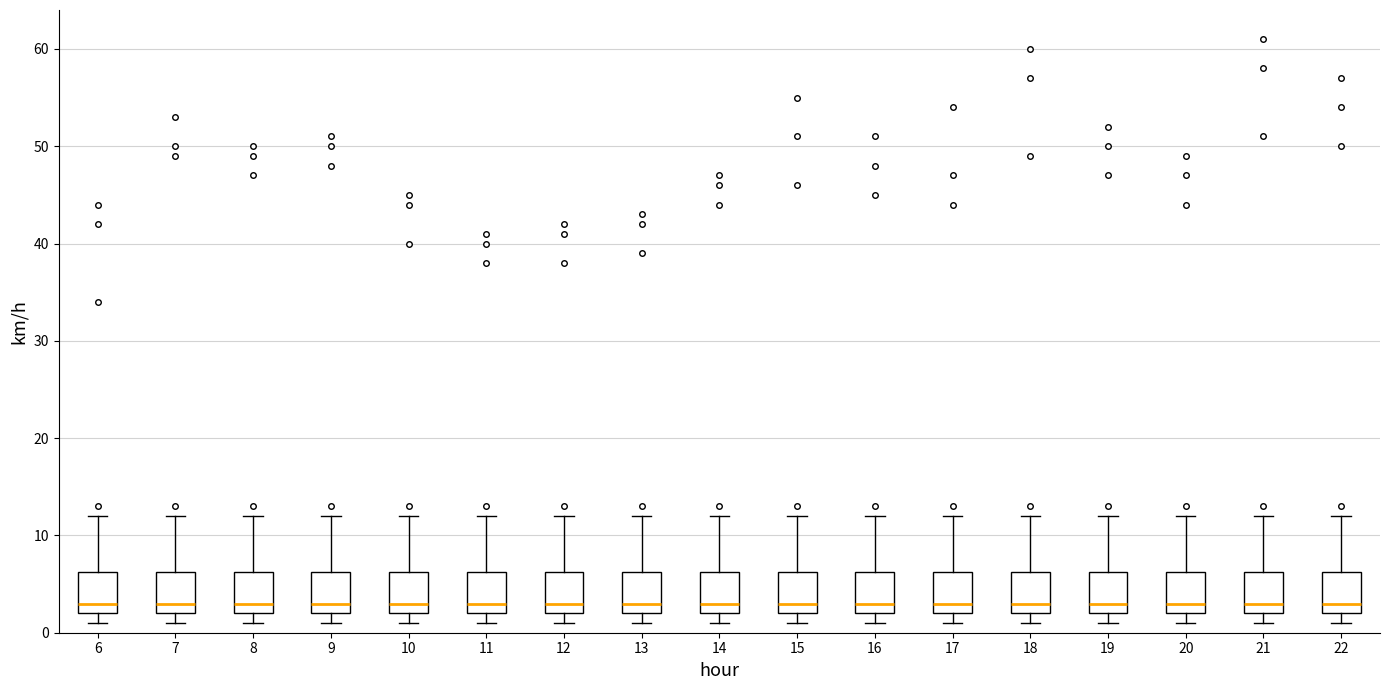

Where is the lower edge of the box at x = 20 on the y-axis? The values are not printed on the chart, so give them approximately, as read against the axis.

2